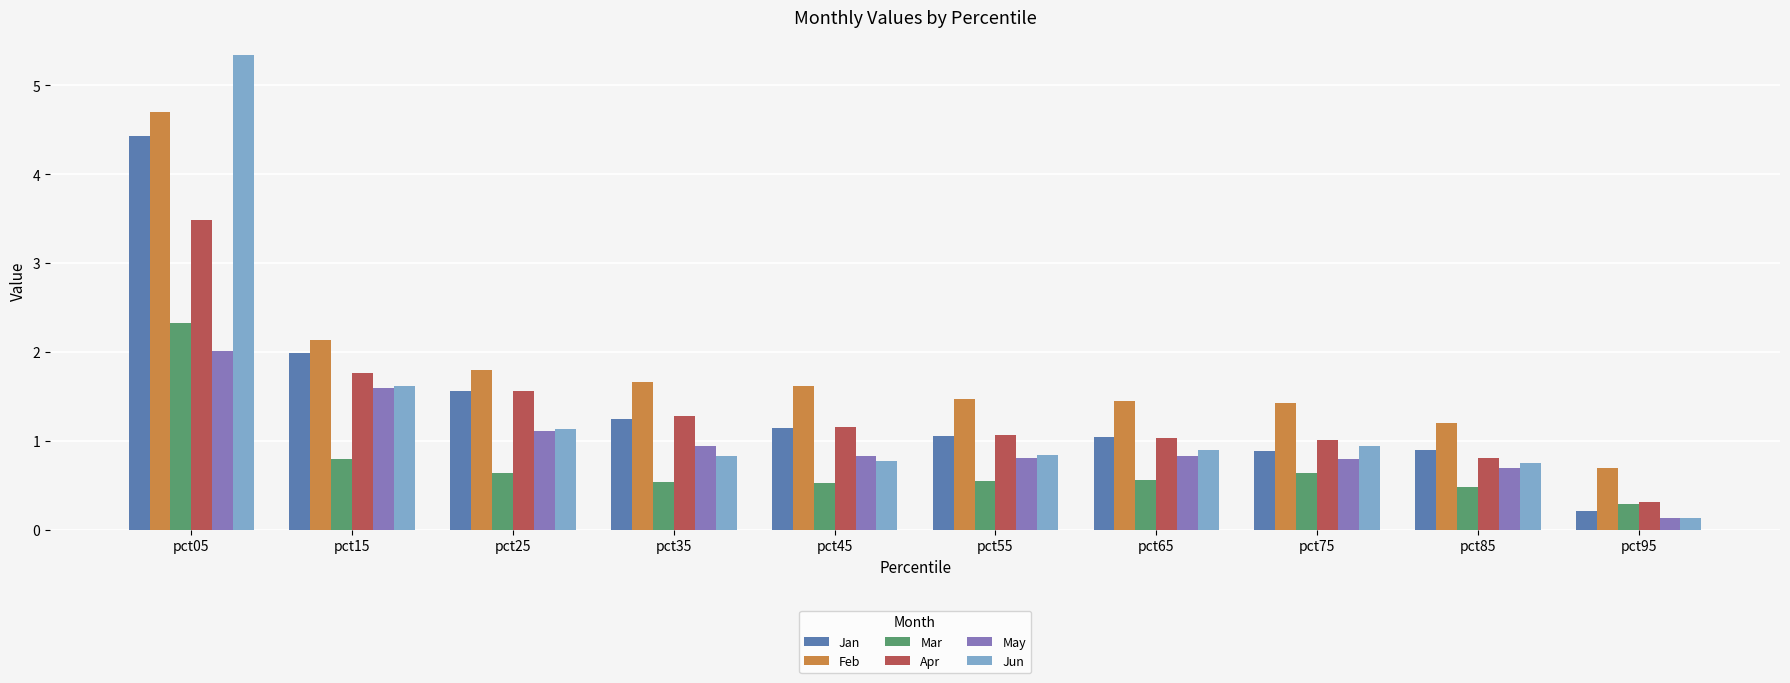

What is the lowest value of the Jun series?

0.1